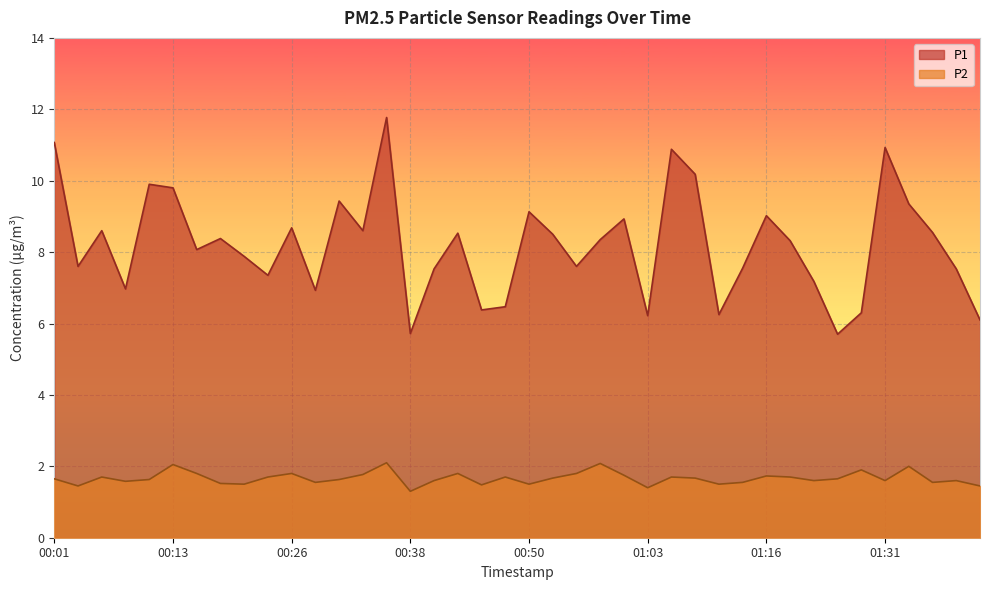

How many interior local peaks does the P1 series have?

12